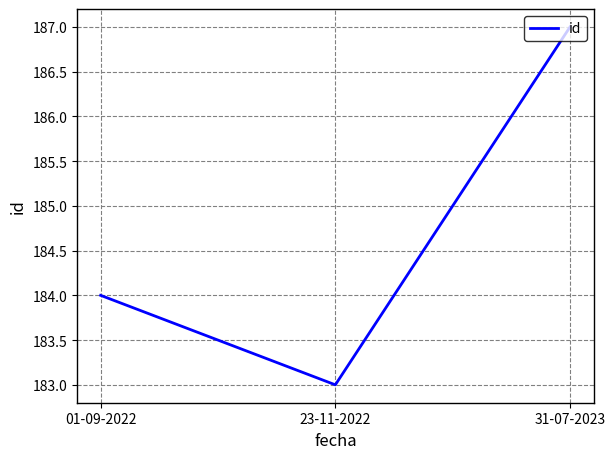

The value at 31-07-2023 is 187. True or false?

True